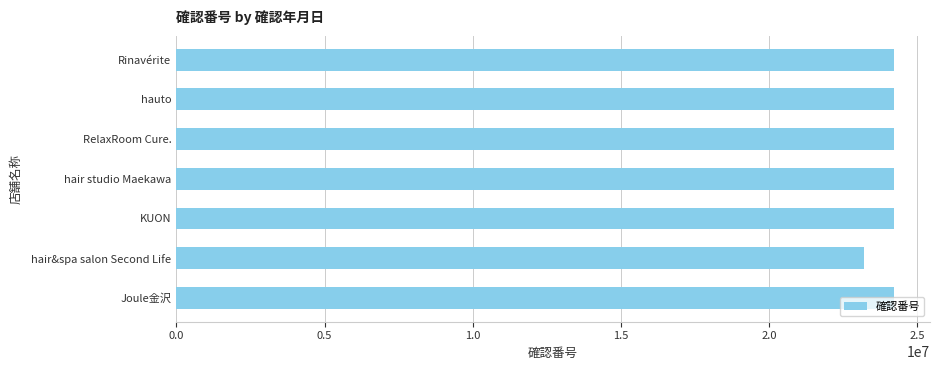

What is the difference between the second highest and minimum values?

999945